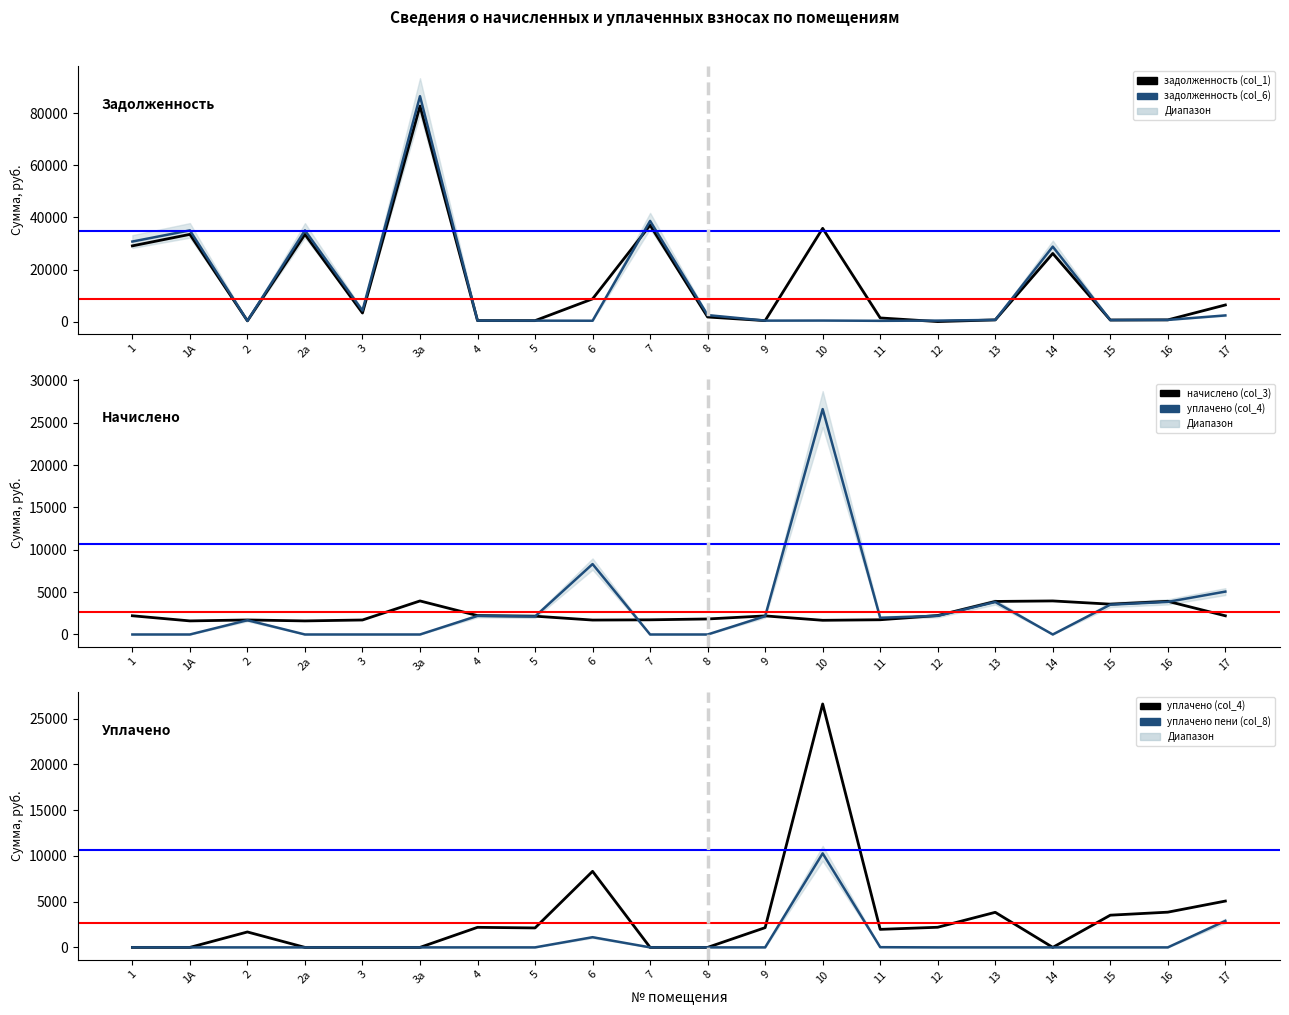

What are all the series names shown in the legend?

задолженность (col_1), задолженность (col_6), начислено (col_3), уплачено (col_4), уплачено пени (col_8)